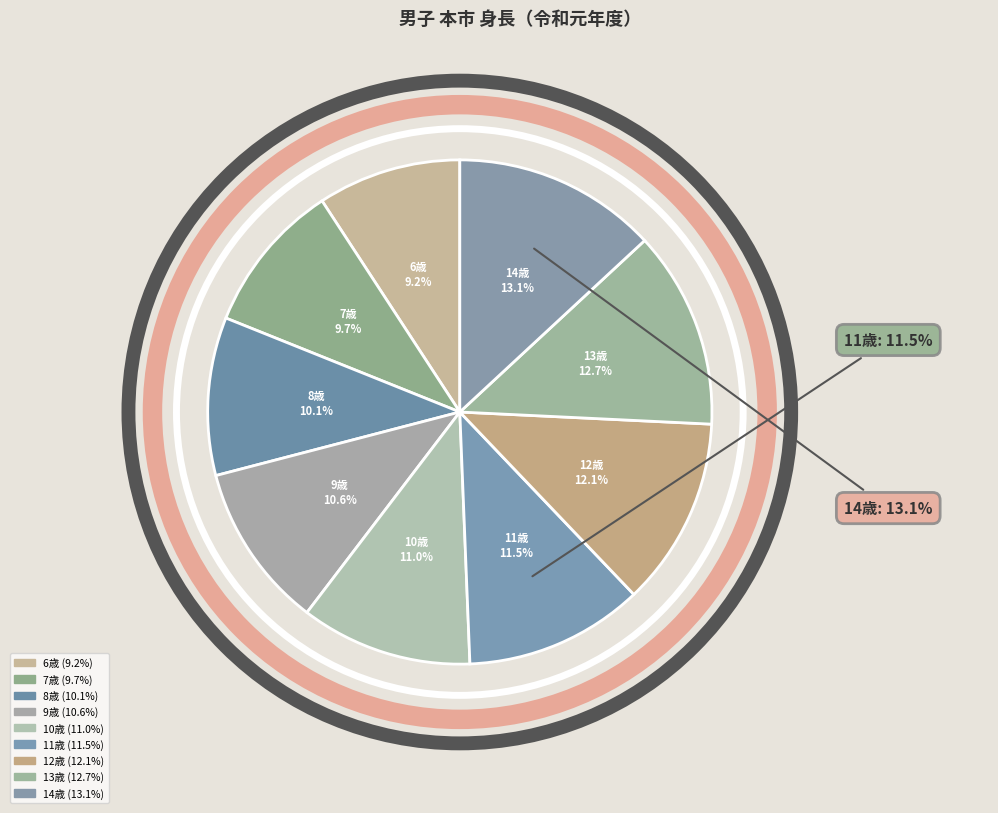

Is there a majority slice in this chart?

No